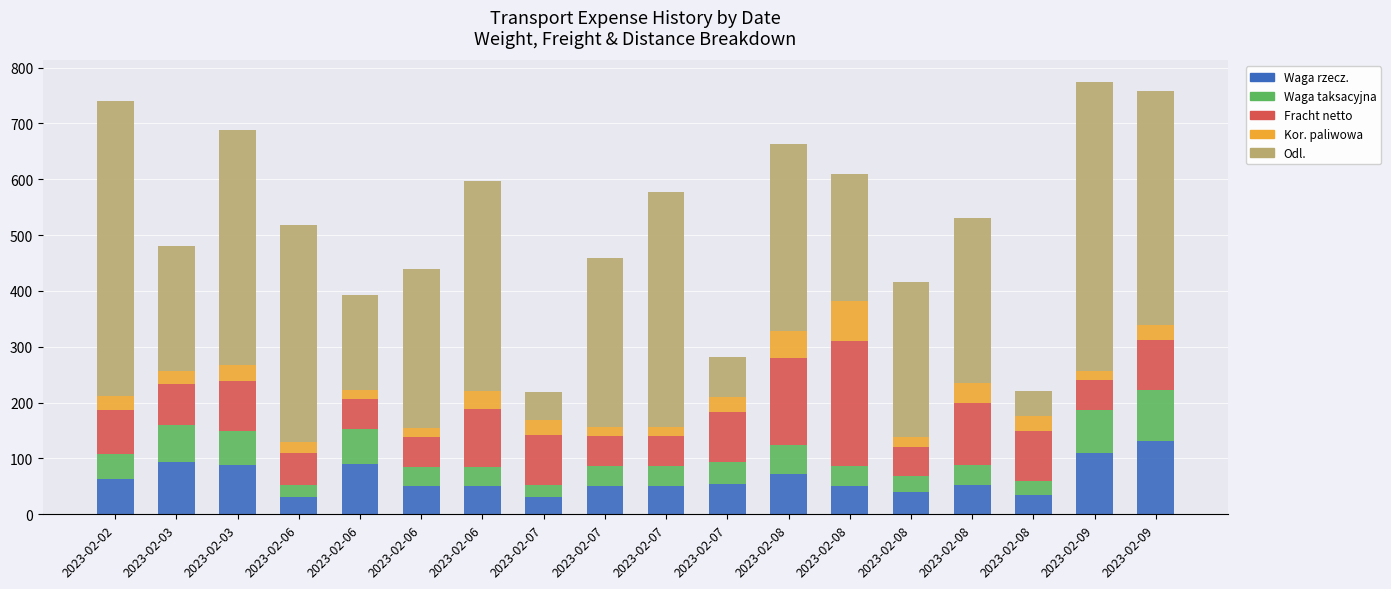

What is the difference between the Odl. values at 2023-02-03 and 2023-02-08?

73.0